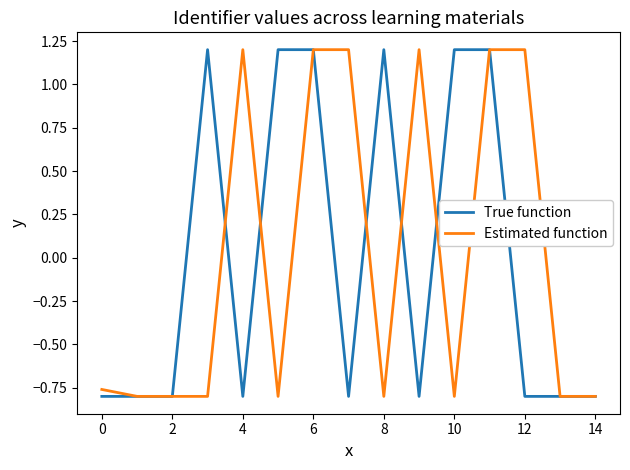

Is this an area chart (filled region under the line)?

No